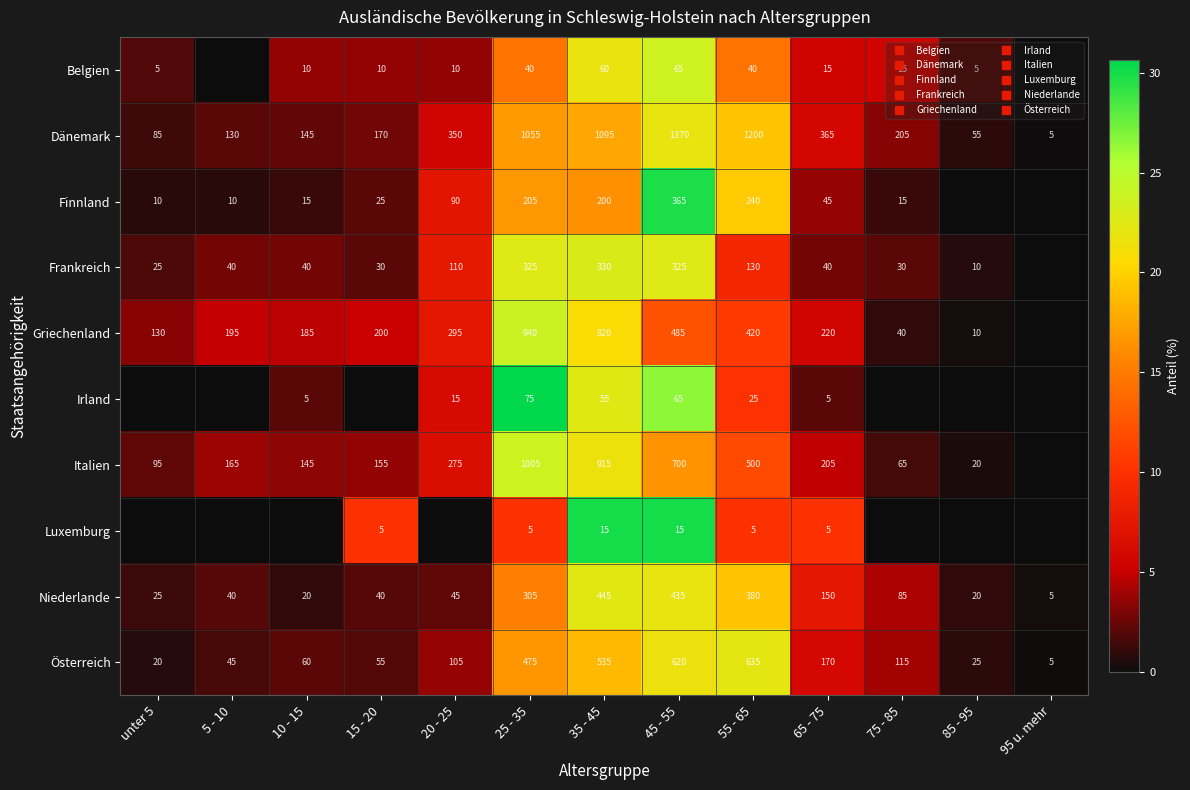

At how many categories does at least one series exceed 29?

3